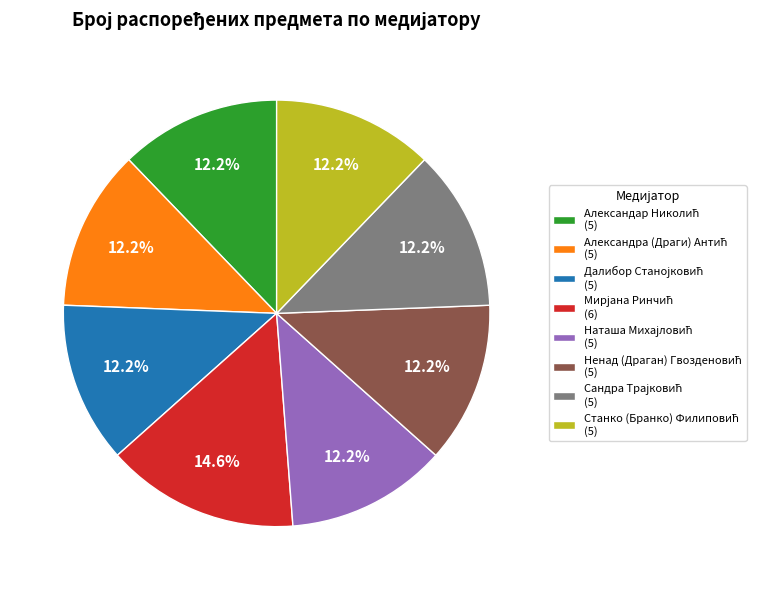

Is there a majority slice in this chart?

No